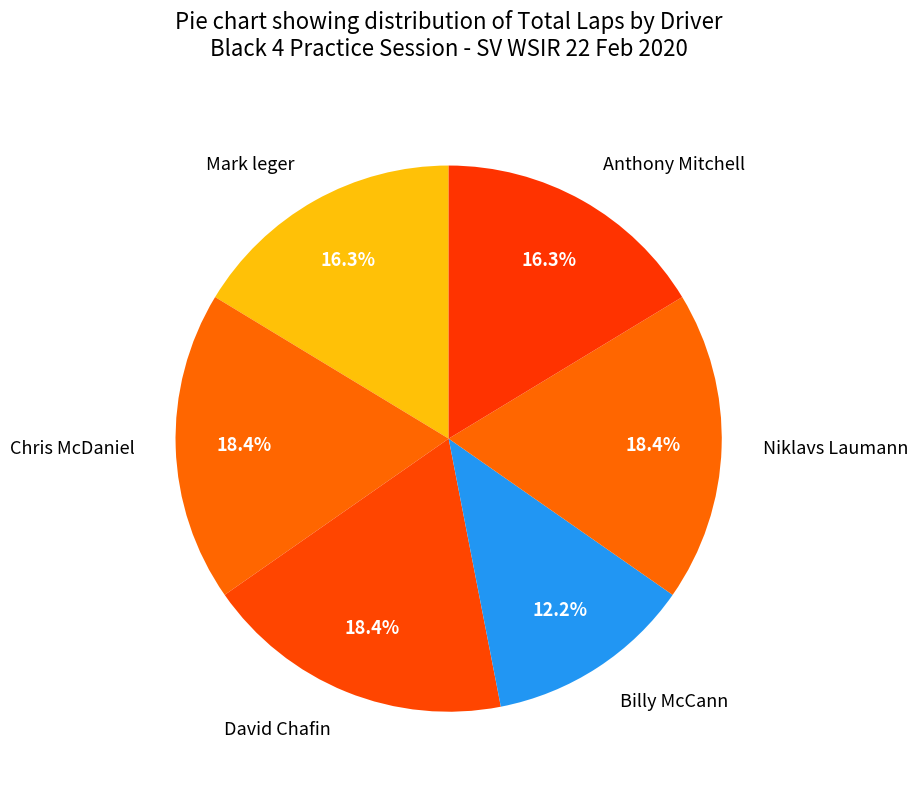

What percentage do Anthony Mitchell and Chris McDaniel together represent?

34.7%